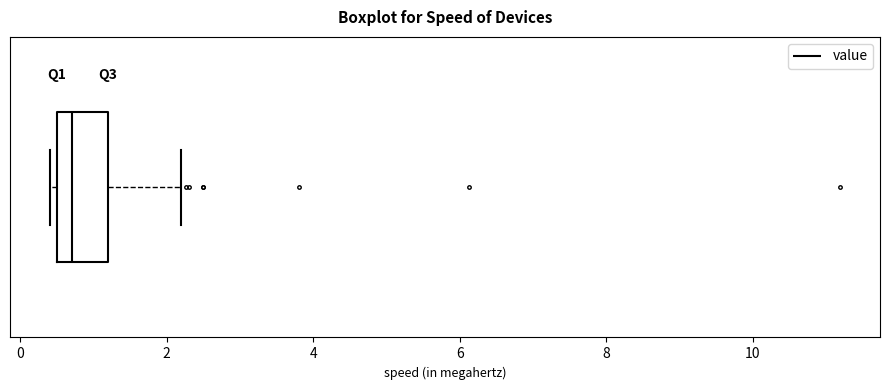

Transcribe this box plot: give where the median line is, the range the box spans, and where the two whiskers end, as read against the x-axis. The values are not printed on the chart, so give them approximately, as read against the axis.

median 0.8, box 0.6 to 1.2, whiskers 0.4 to 2.2